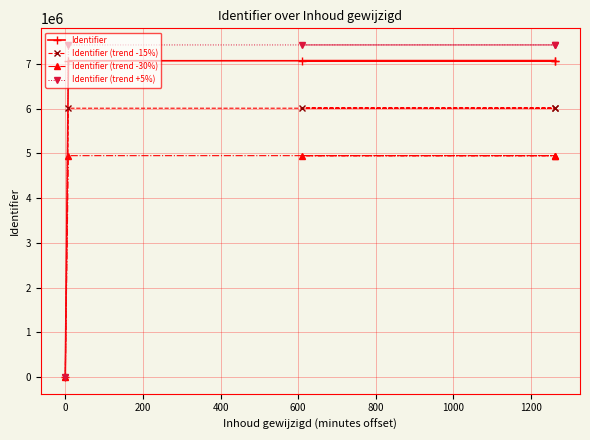

Which label corresponds to the largest value in the chart?

600